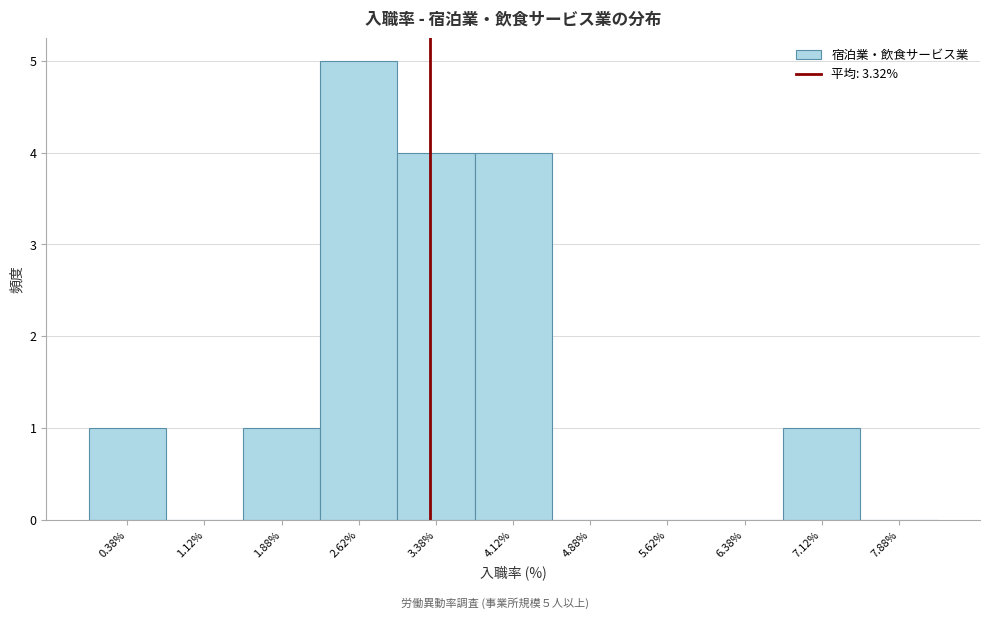

Over which range of the x-axis is the bar tallest?

2.25 to 3.00